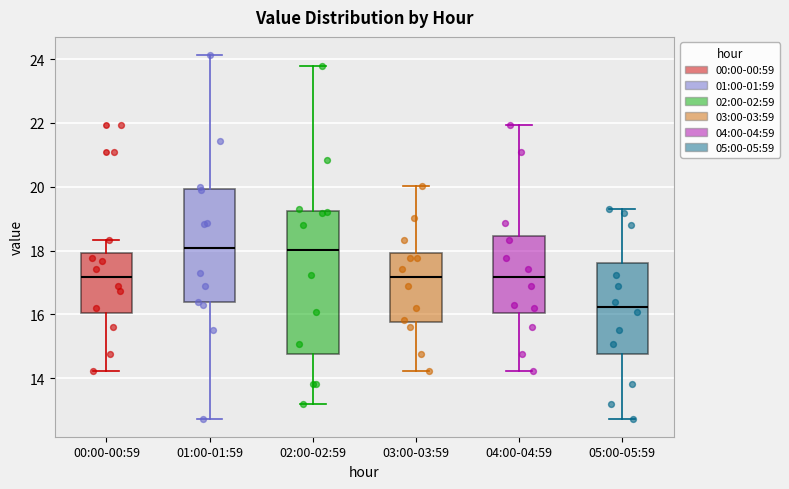

Comparing the boxes themselves (not the whiskers), which one is the tallest?

02:00-02:59